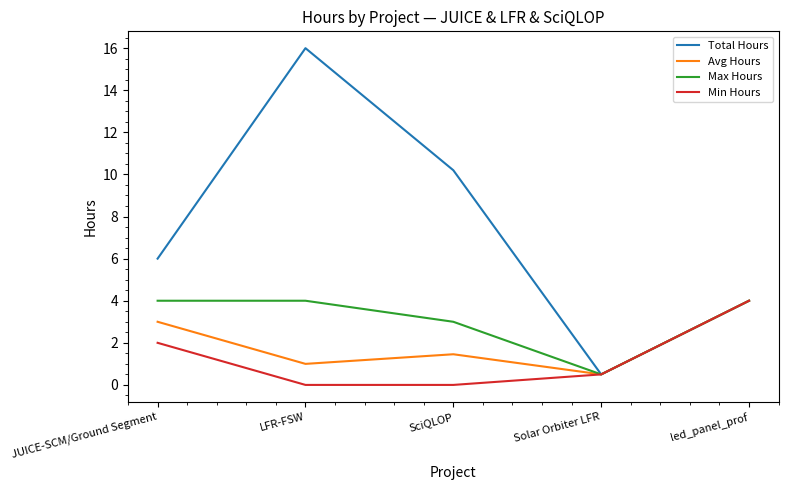

What is the difference between the Min Hours values at JUICE-SCM/Ground Segment and Solar Orbiter LFR?

1.5